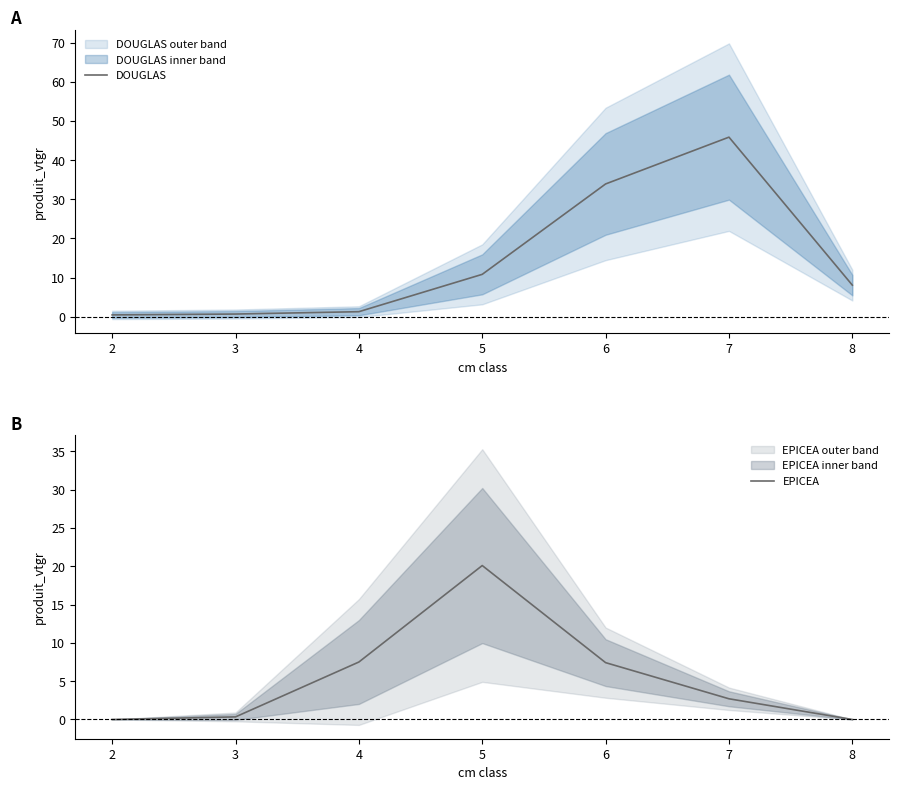

How many interior local peaks does the EPICEA series have?

1